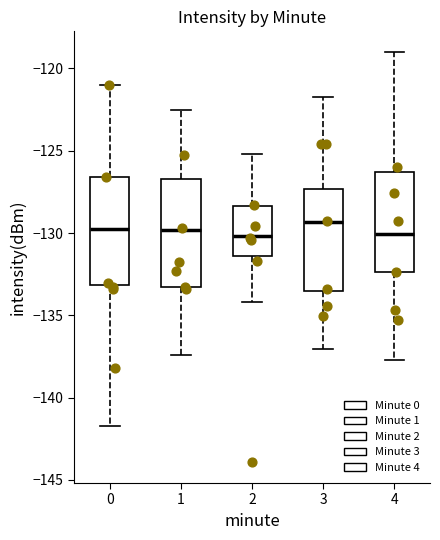

Where does the median line of the box at x = 3 sit on the y-axis? The values are not printed on the chart, so give them approximately, as read against the axis.

-129.5